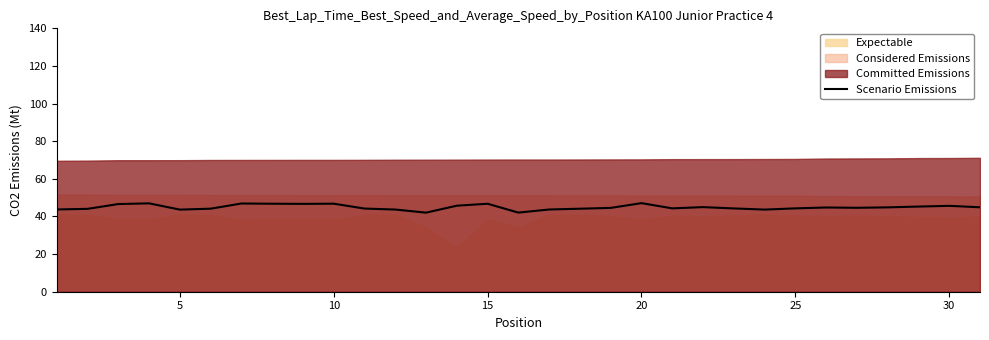

The Scenario Emissions series shows 75.9 at 5. True or false?

False